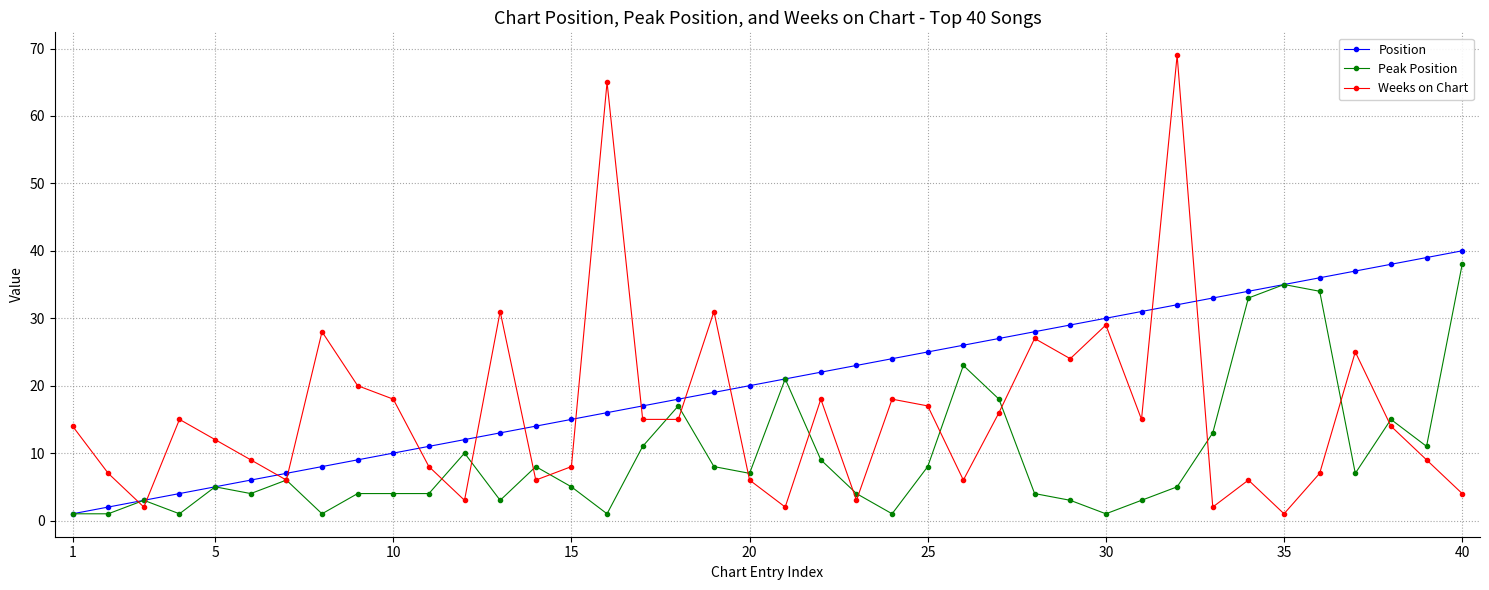

True or false: Position and Weeks on Chart cross at least once.

True